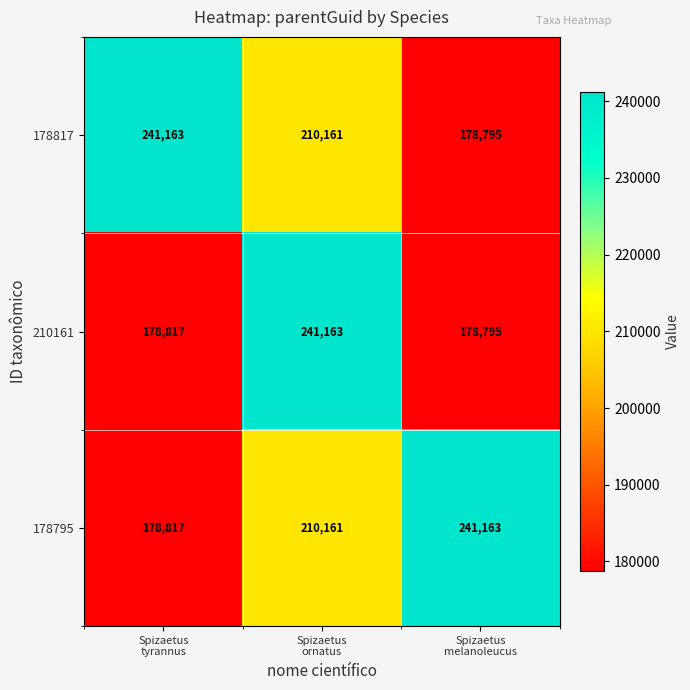

What is the difference between the second highest and minimum values in the 178795 series?

31344